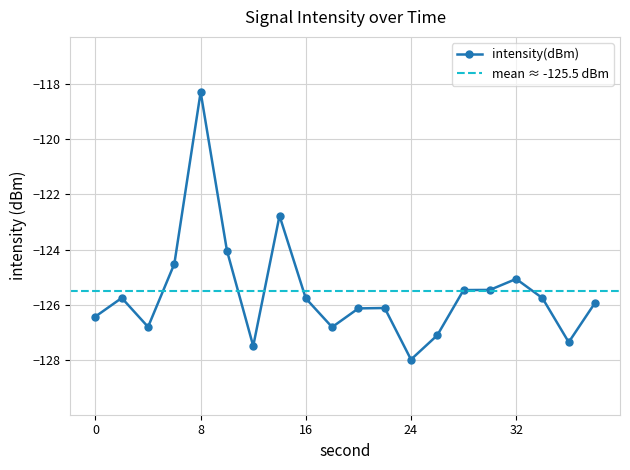

True or false: the data shows -127.5 at 12.

True